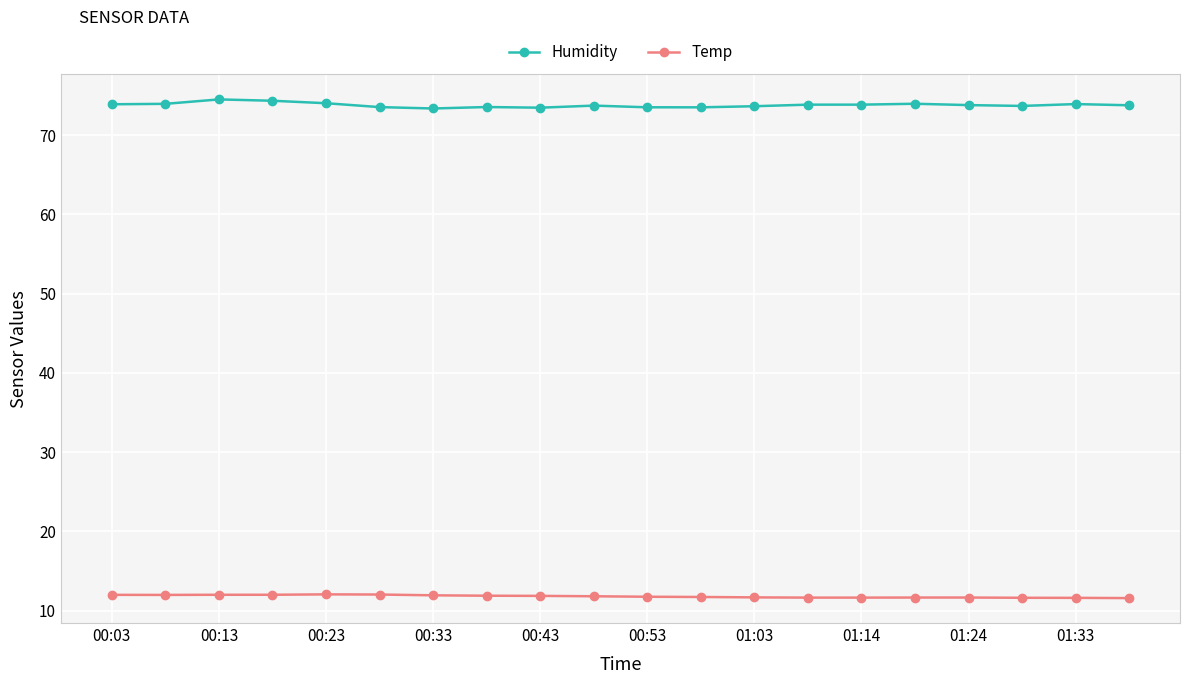

True or false: Temp has more than 0 points higher than both neighbors.

True